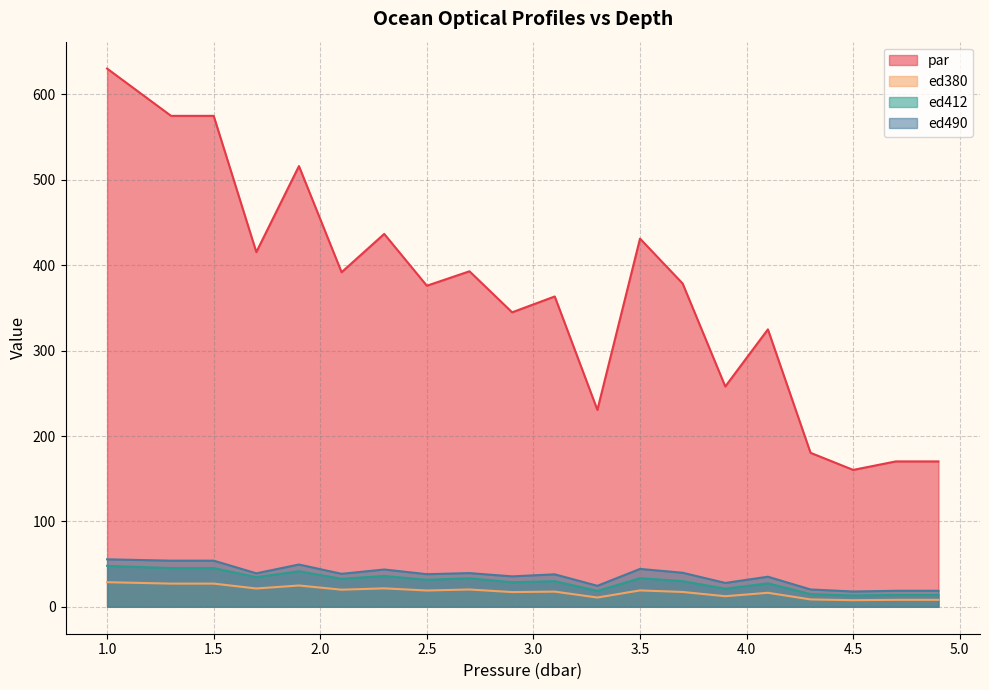

Reading right to left, list all the values displayed in this chart.

par: 170.3	170.3	160.3	180.3	324.9	258.0	378.6	431.2	230.6	363.4	344.8	392.9	376.0	436.6	391.8	516.1	415.4	574.9	574.9	630.2
ed380: 8.2	8.2	7.7	8.7	16.4	12.4	17.4	19.2	10.9	17.8	17.3	20.3	19.1	21.6	20.0	25.0	21.5	27.2	27.2	28.8
ed412: 14.0	14.0	13.3	14.9	27.5	21.2	30.1	33.5	18.7	30.0	28.8	33.4	31.7	36.1	32.8	41.7	34.7	45.4	45.4	48.0
ed490: 18.8	18.8	17.9	20.3	35.2	27.9	39.9	44.4	24.6	38.0	35.6	39.5	38.2	43.7	38.6	49.5	39.2	54.0	54.0	55.6